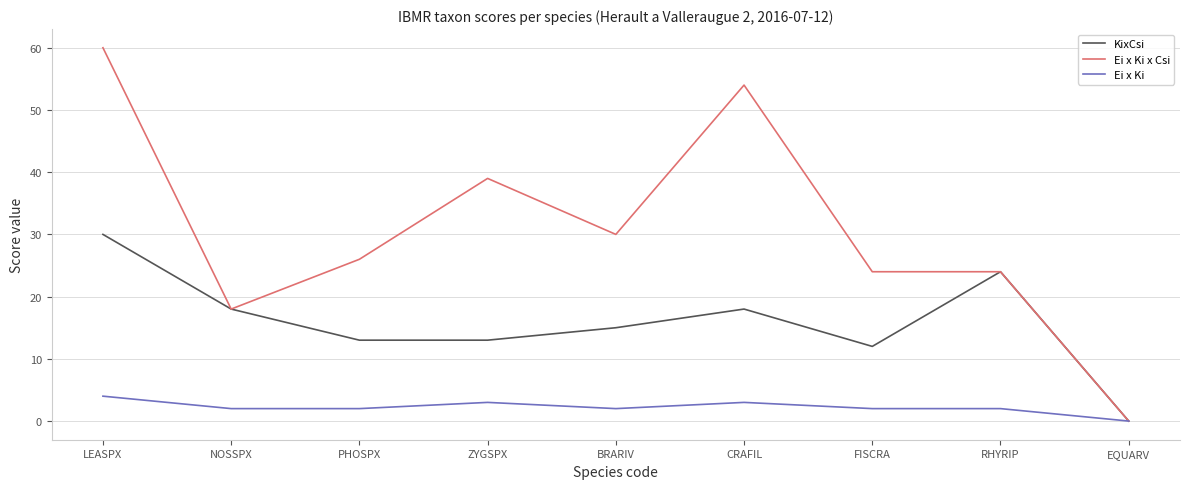

What position from the right is FISCRA?

3